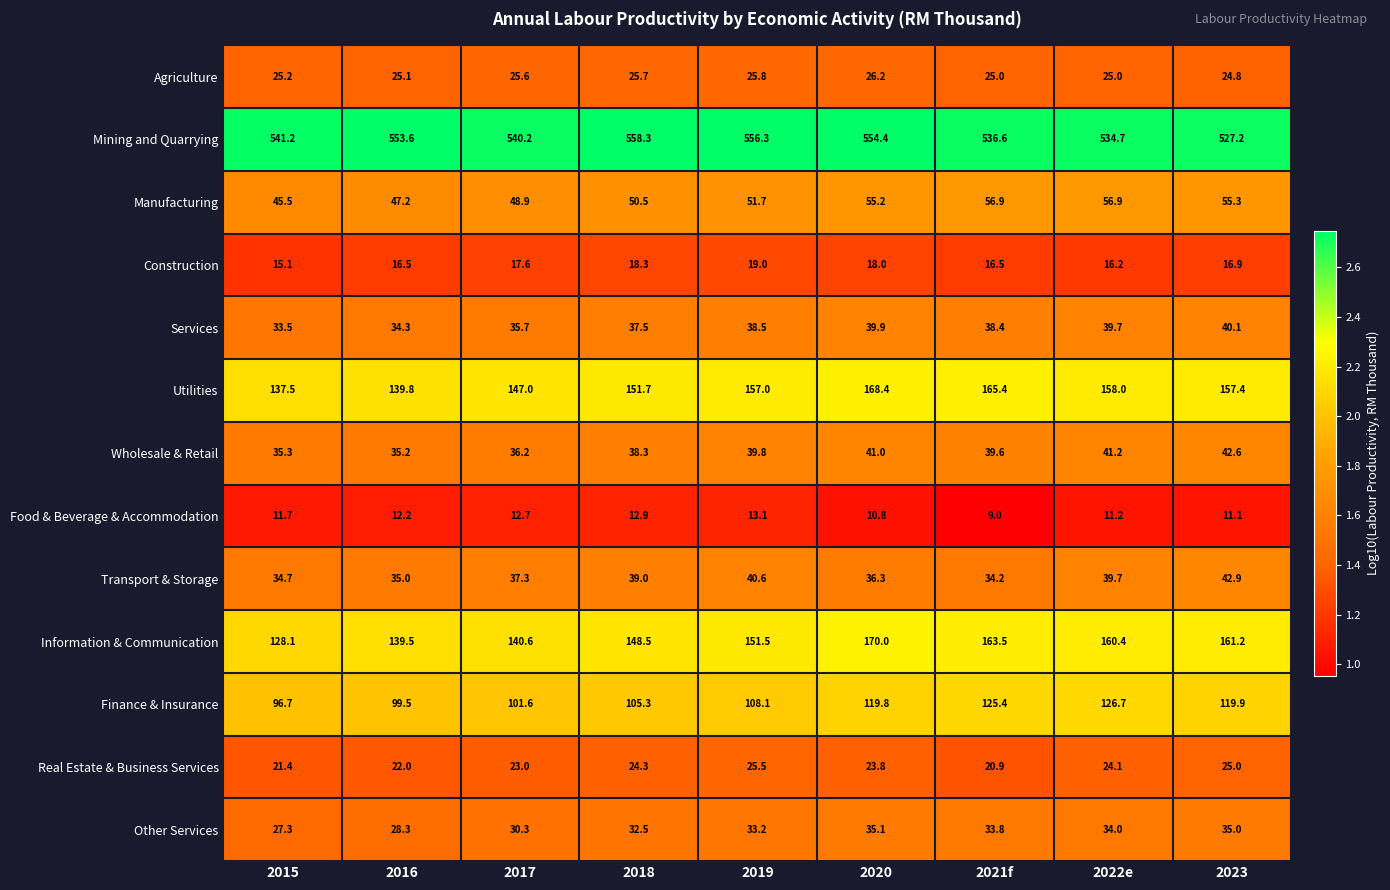

Read the Manufacturing value at 2019.

51.7